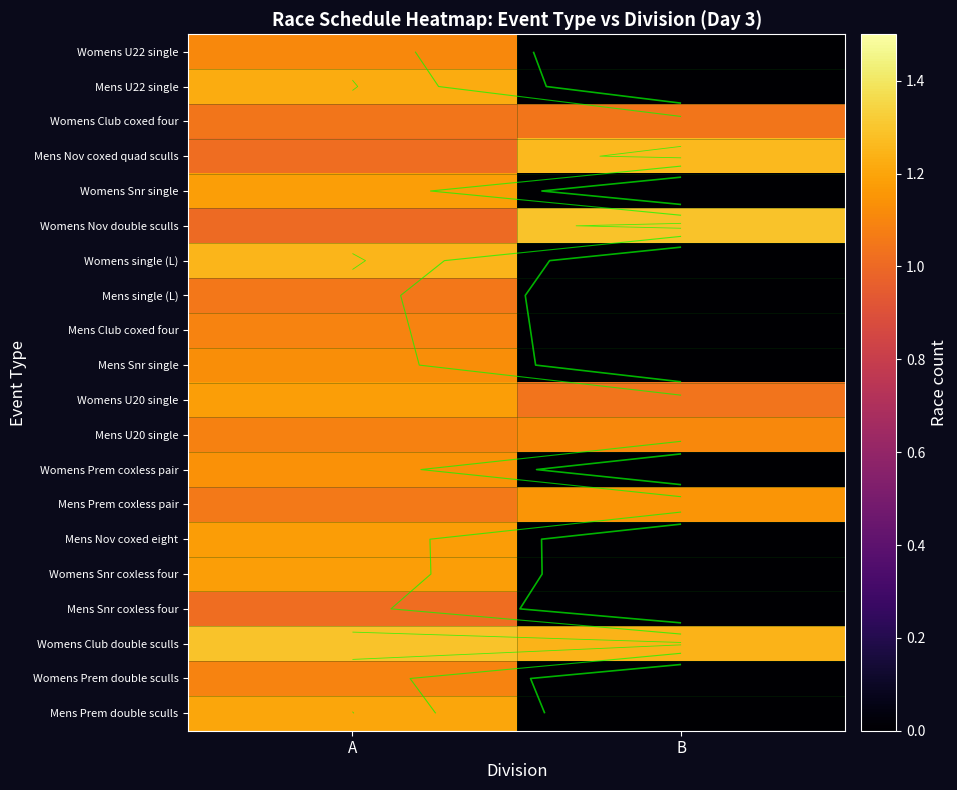

Where is Mens Prem double sculls nearest to the value 0?

B